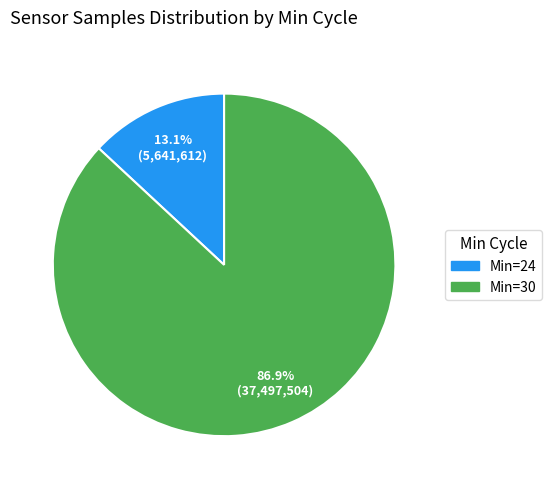

Is there a majority slice in this chart?

Yes